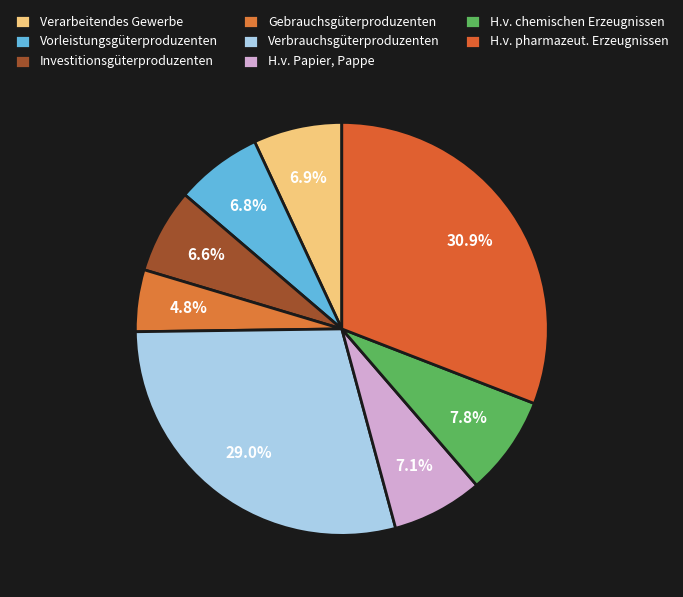

How many slices are in this pie chart?

8